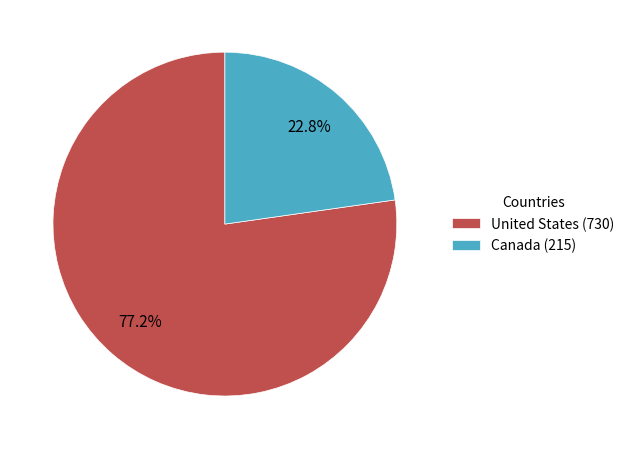

Which has a higher value, United States or Canada?

United States